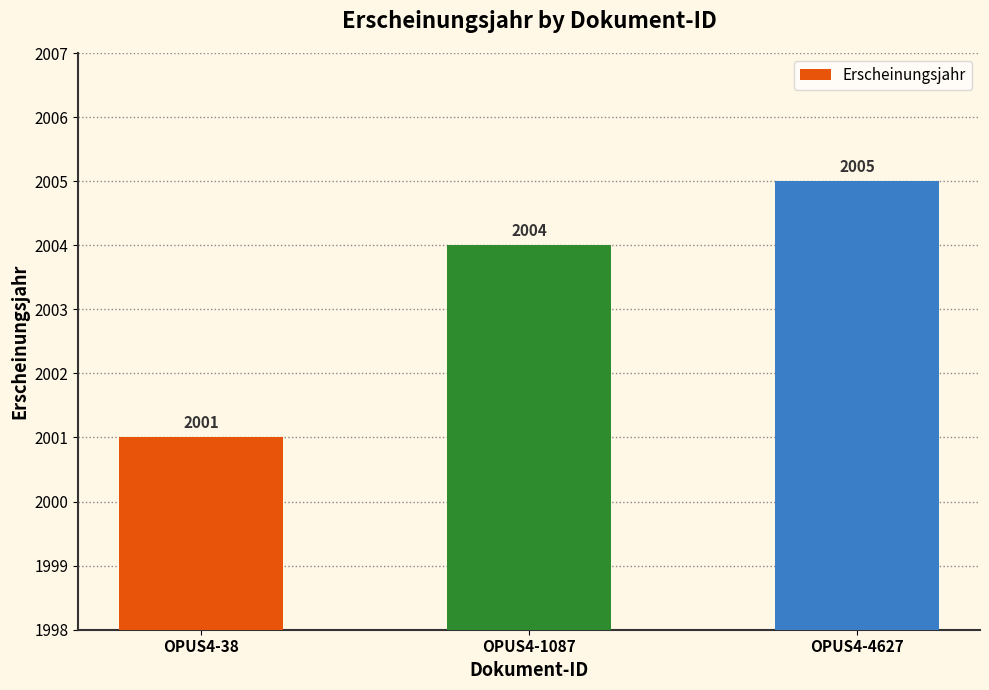

The chart shows a value of 2005 at OPUS4-4627. True or false?

True